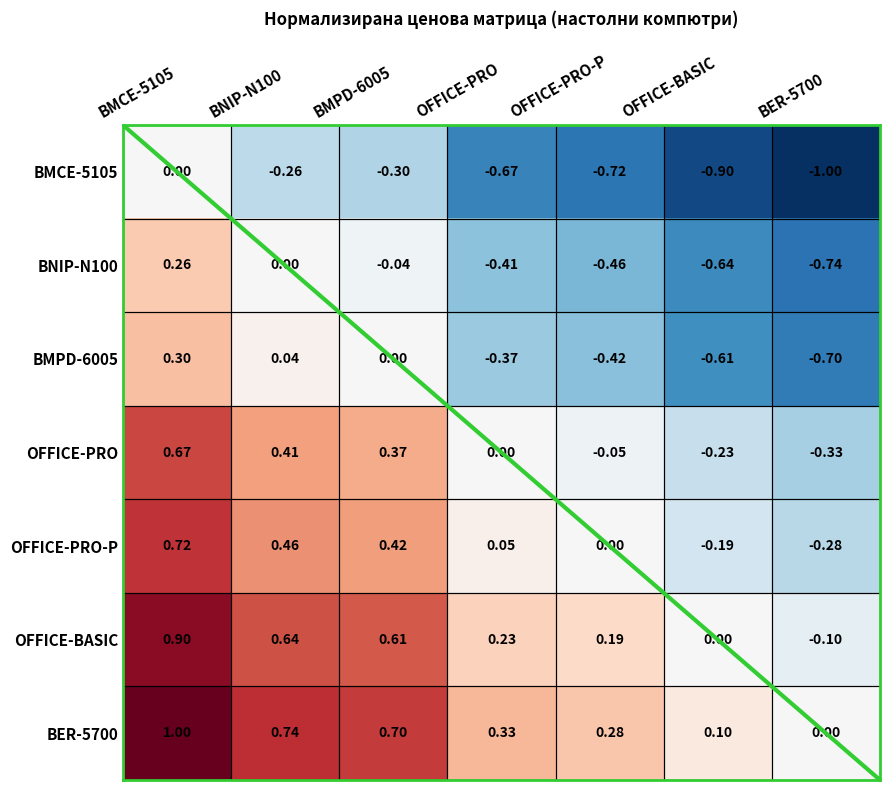

What is the difference between the second highest and minimum values in the BMPD-6005 series?

0.7